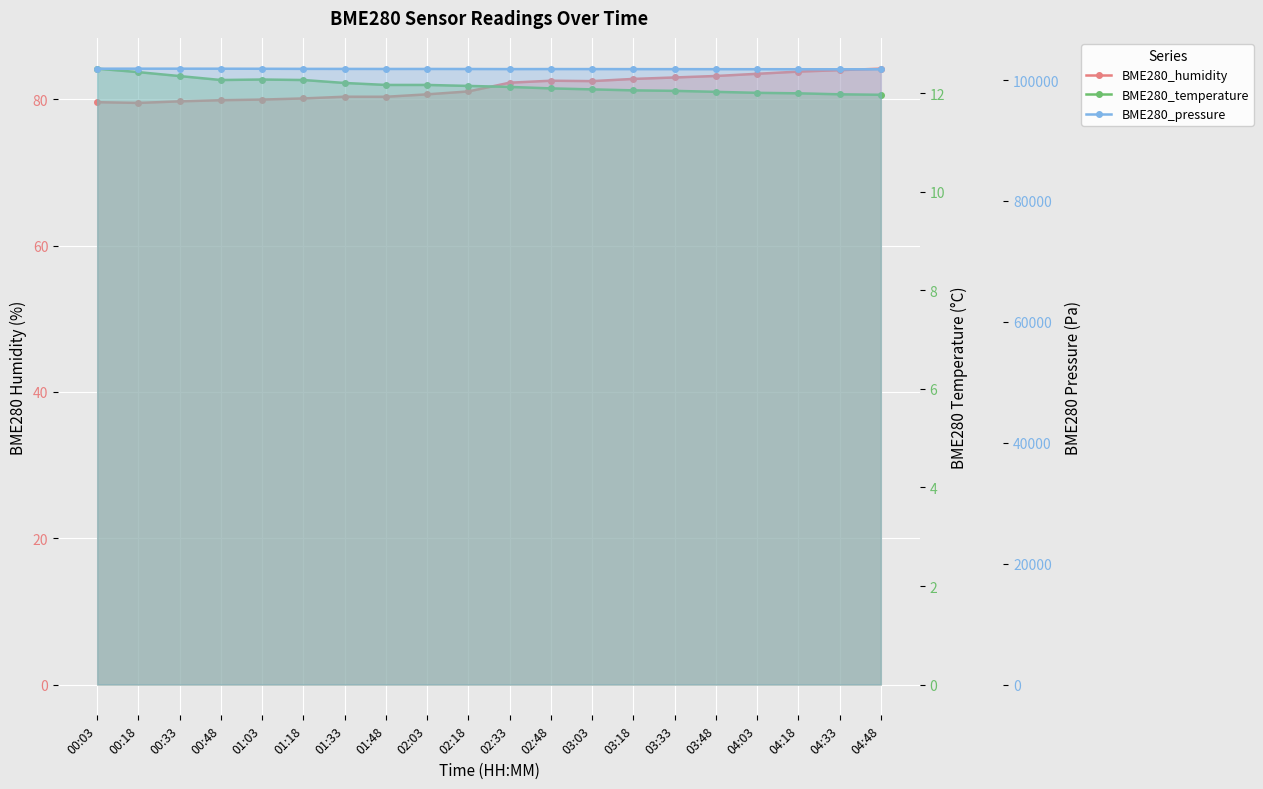

What is the label of the 7th point from the right?

03:18